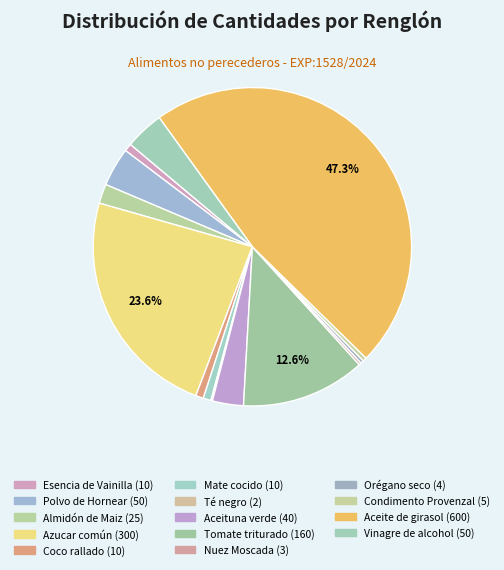

Does Condimento Provenzal account for over 50% of the chart?

No